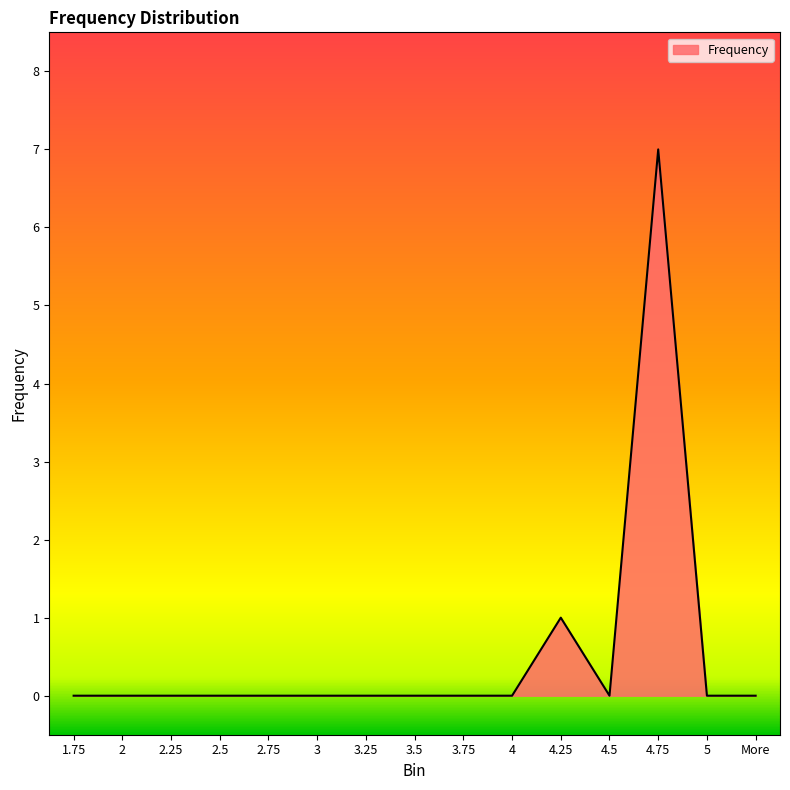

The chart shows a value of 1 at 4.25. True or false?

True